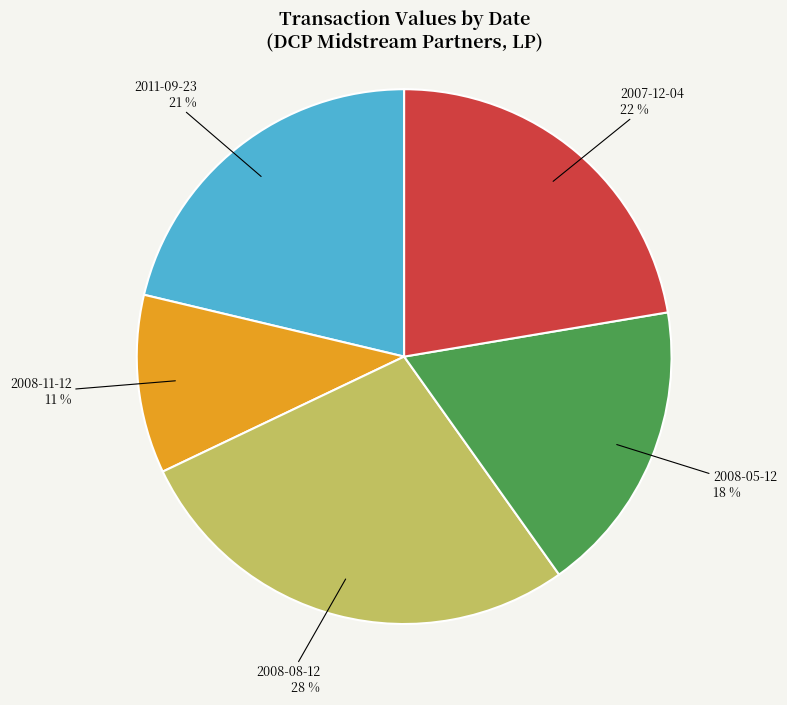

To the nearest percent, what portion does 2008-11-12 represent?

11%